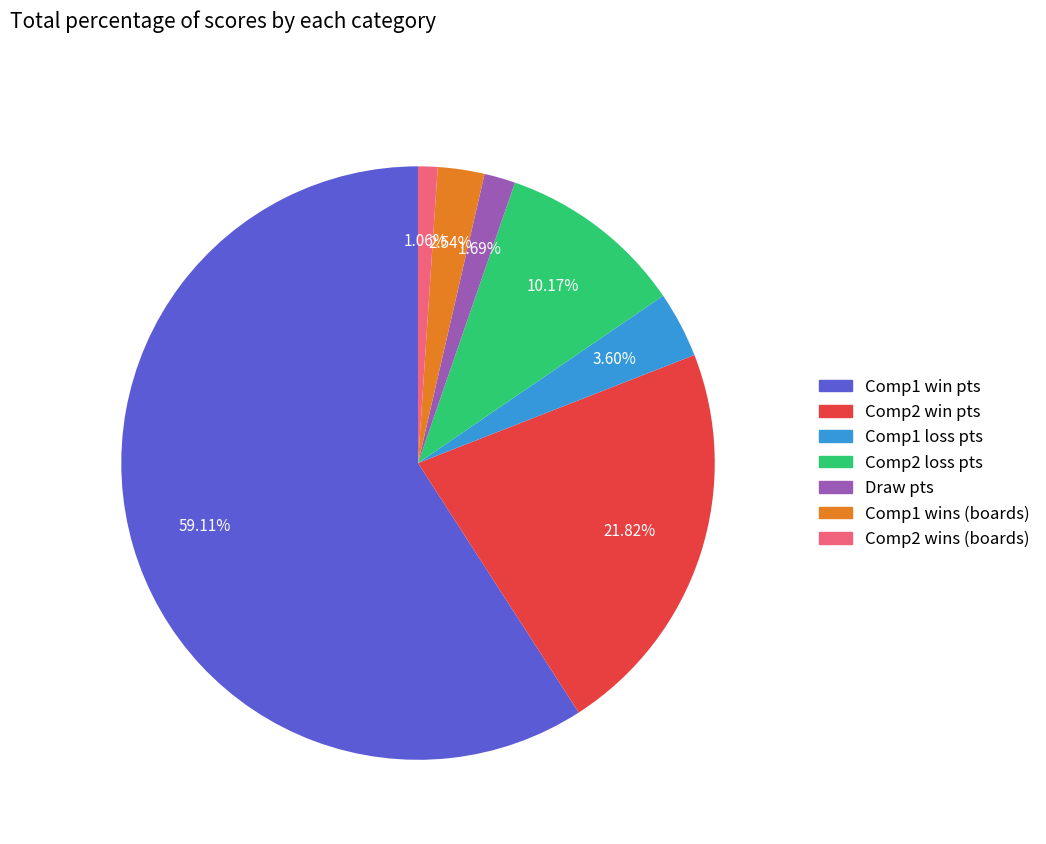

To the nearest percent, what is the average slice percentage?

14%